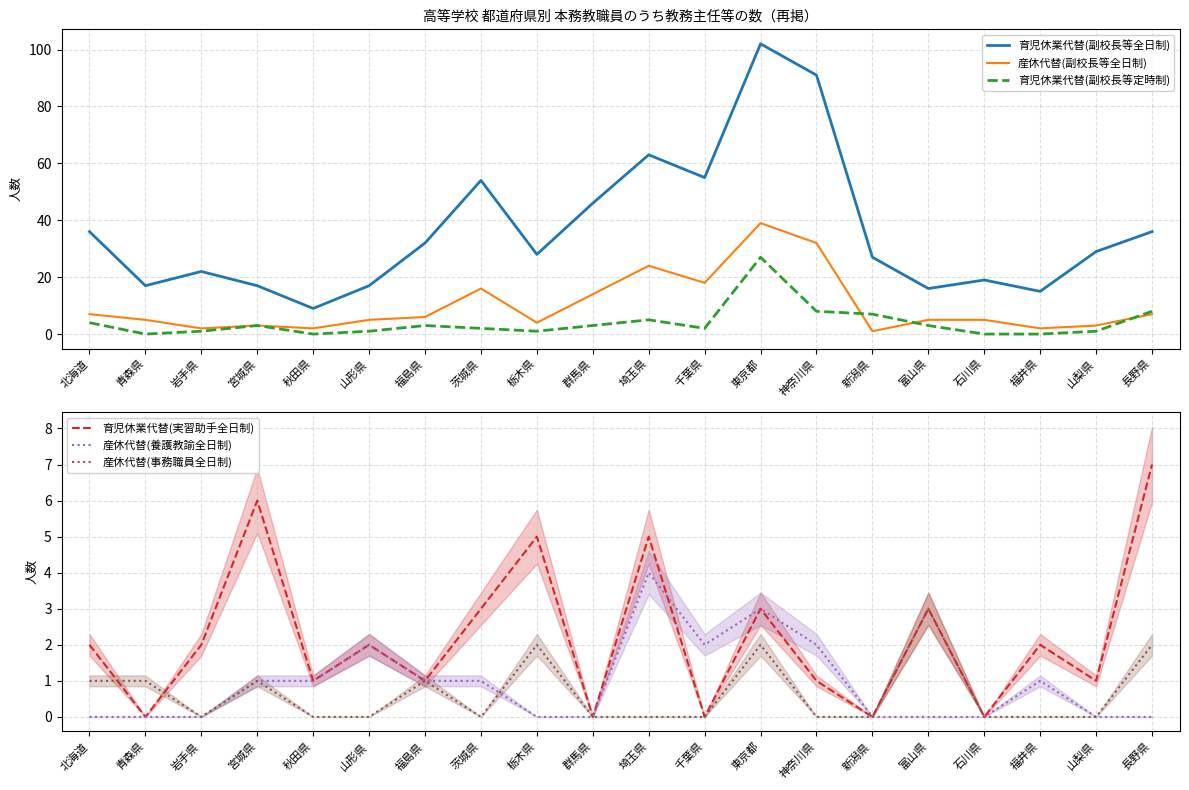

At how many categories does at least one series exceed 33?

8